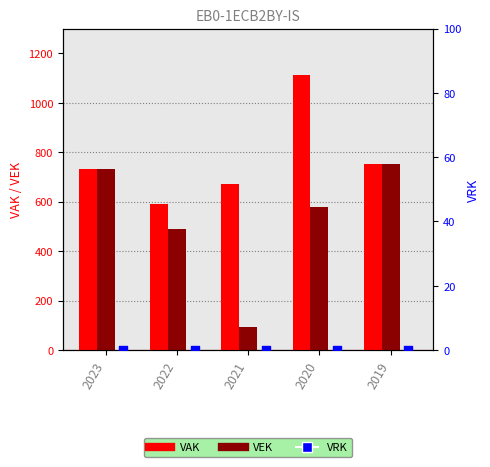

Is the value of VRK at 2019 greater than the value of VEK at 2022?

No